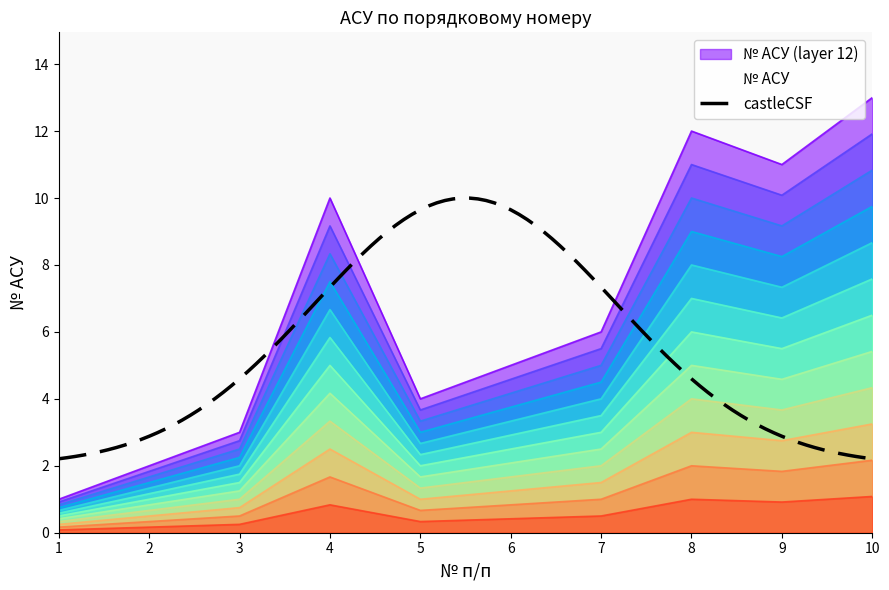

What is the change in value from 5 to 10?

+5.2